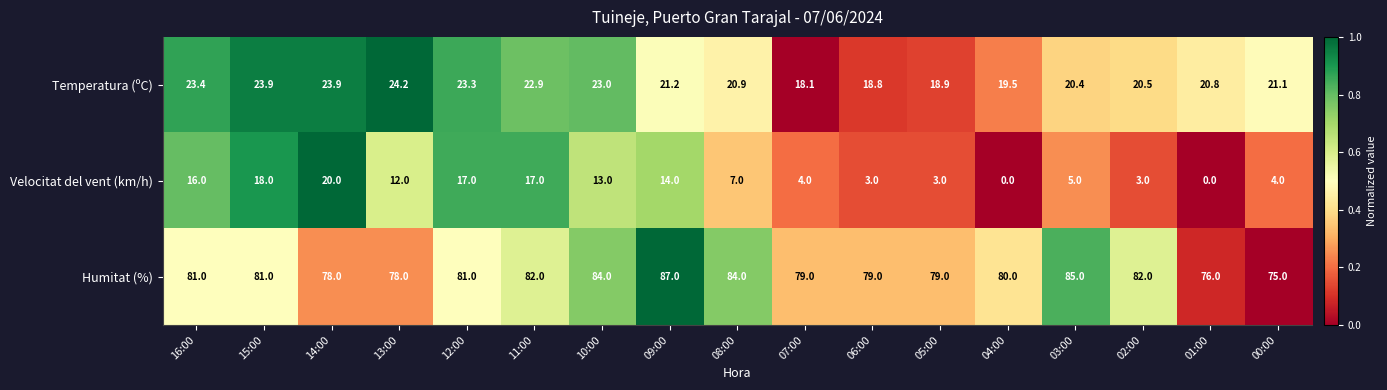

How many series are shown in this chart?

3